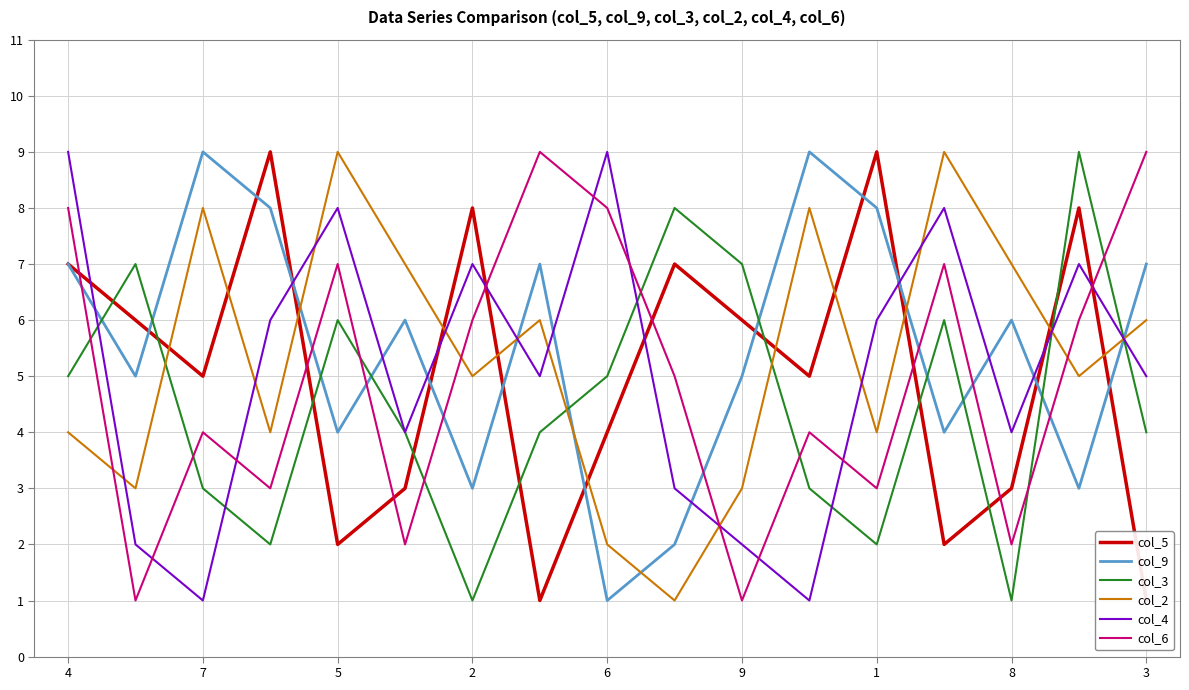

How many lines are shown in the chart?

6